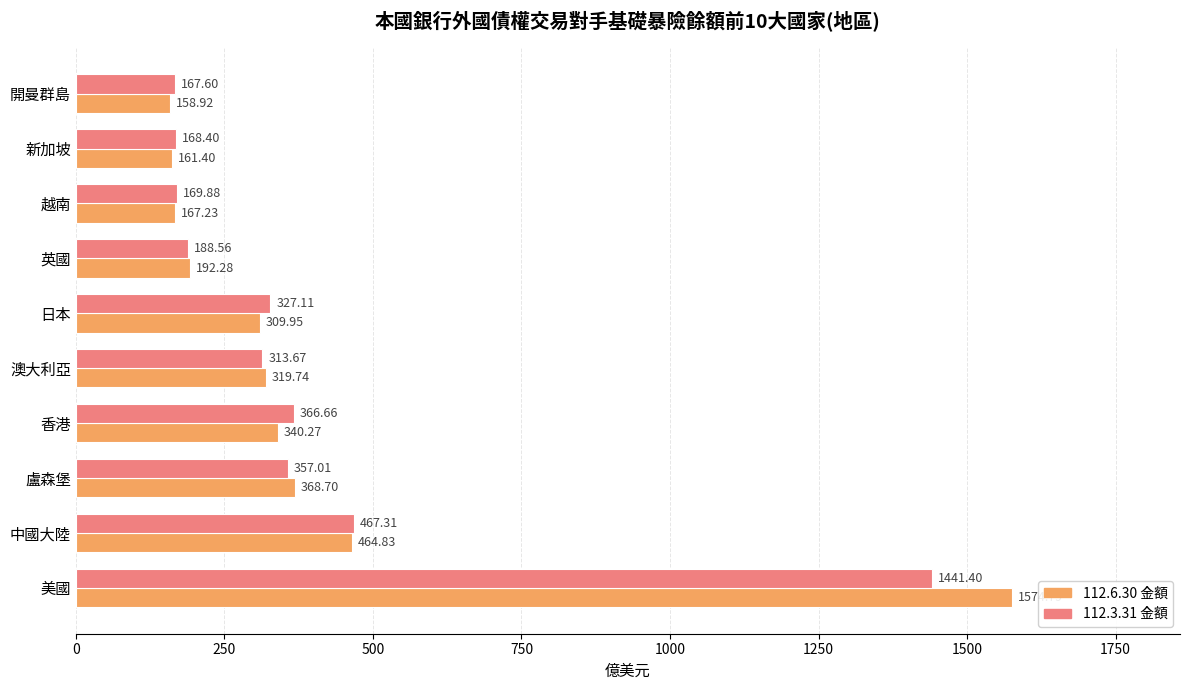

Where is 112.3.31 金額 nearest to the value 804?

中國大陸